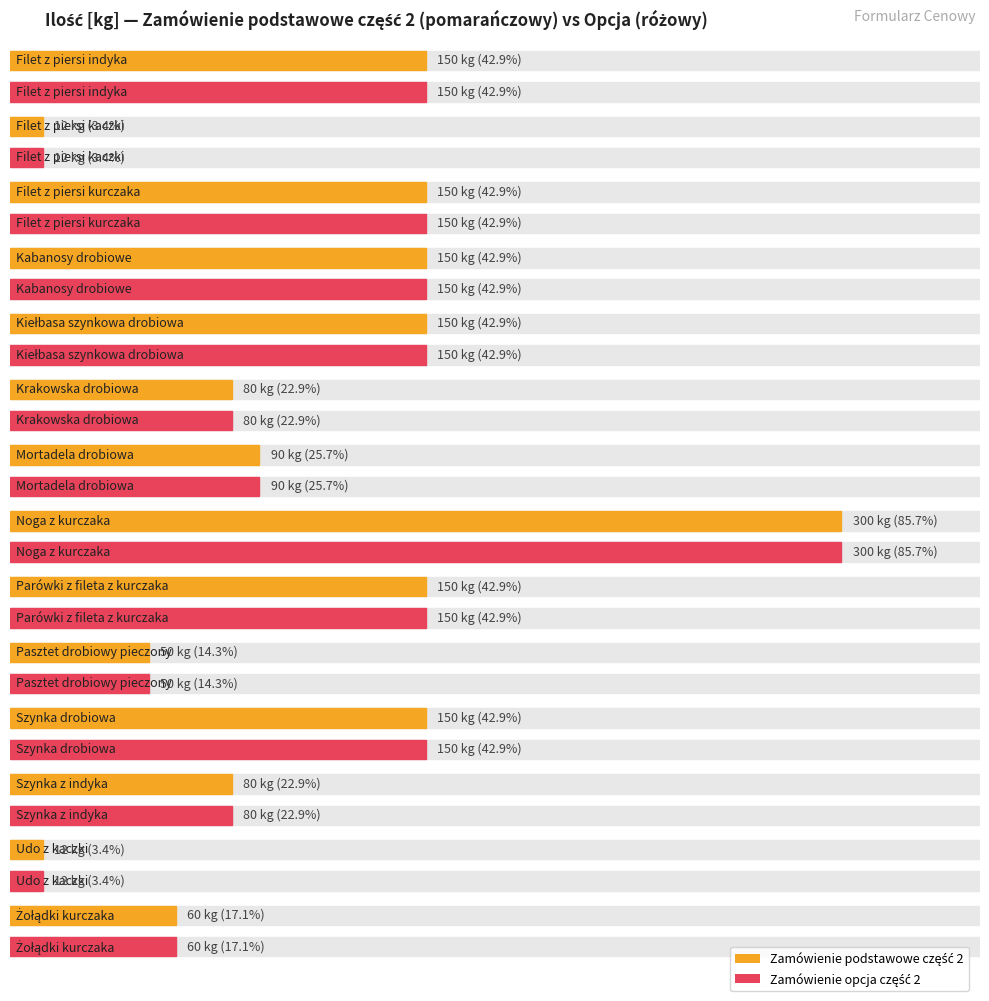

Between Kiełbasa szynkowa drobiowa and Mortadela drobiowa, which is larger?

Kiełbasa szynkowa drobiowa